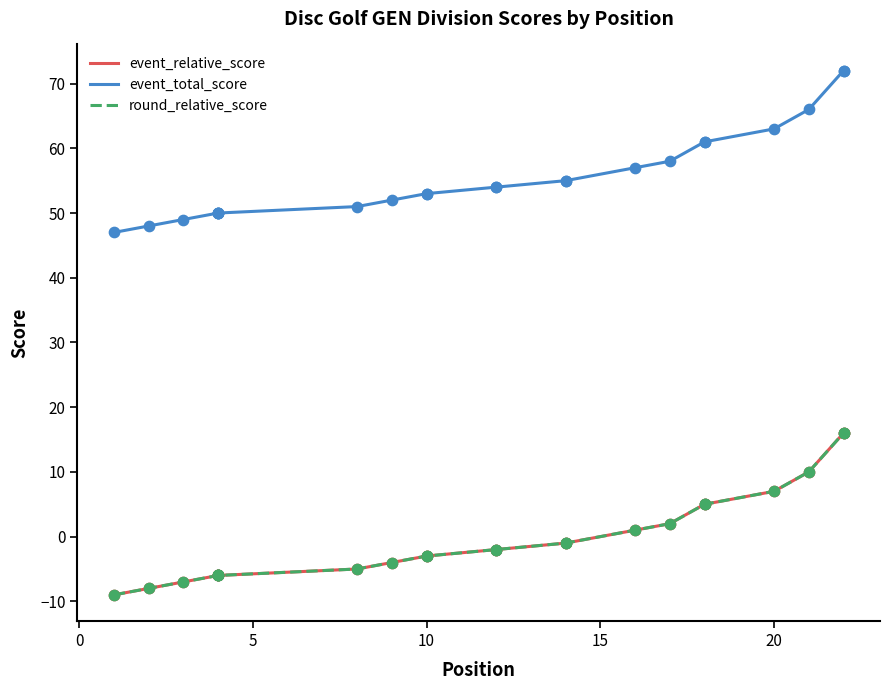

Which series contains the highest Y value?

event_total_score